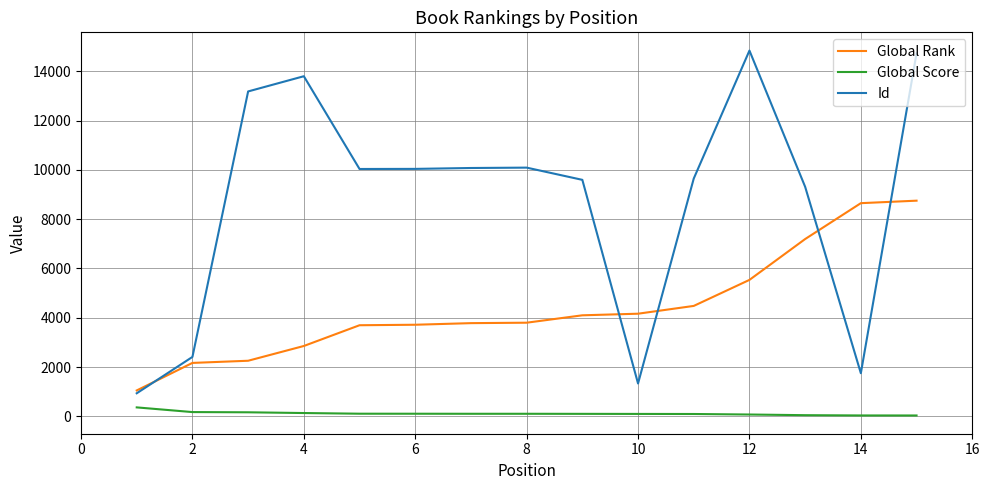

How many lines are shown in the chart?

3